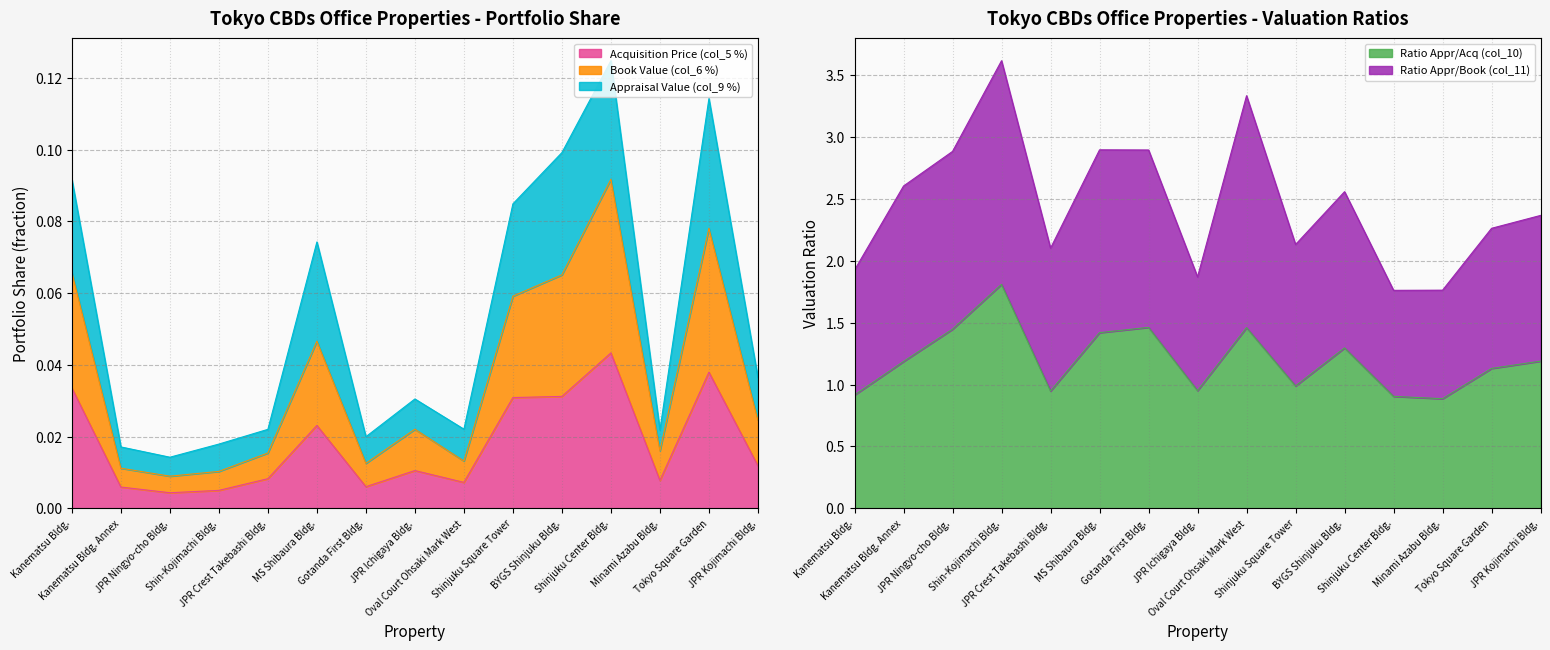

What is the label of the 14th point from the left?

Tokyo Square Garden